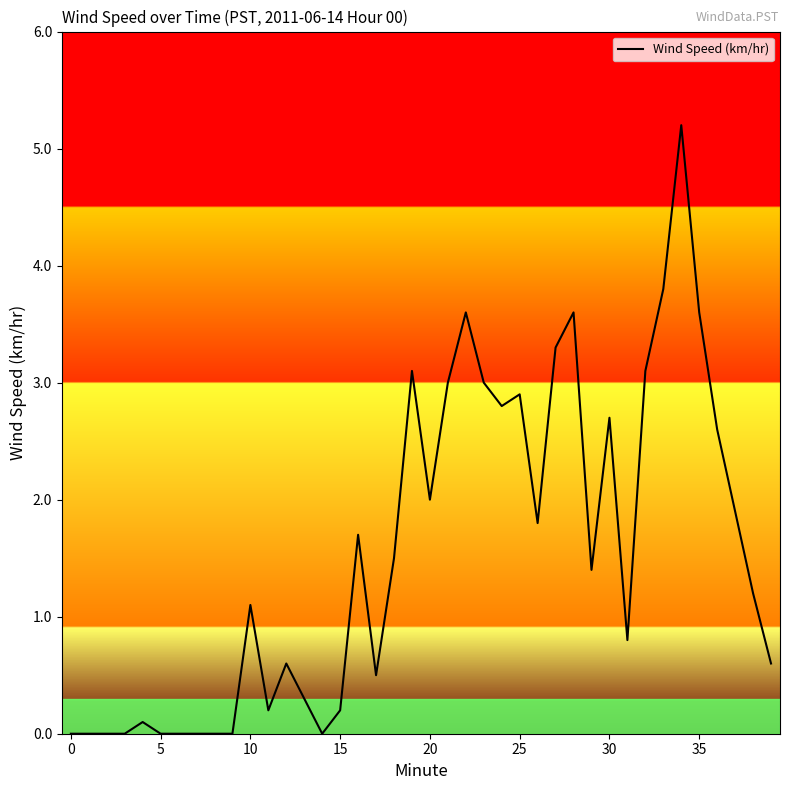

What is the maximum value shown in the chart?

5.2